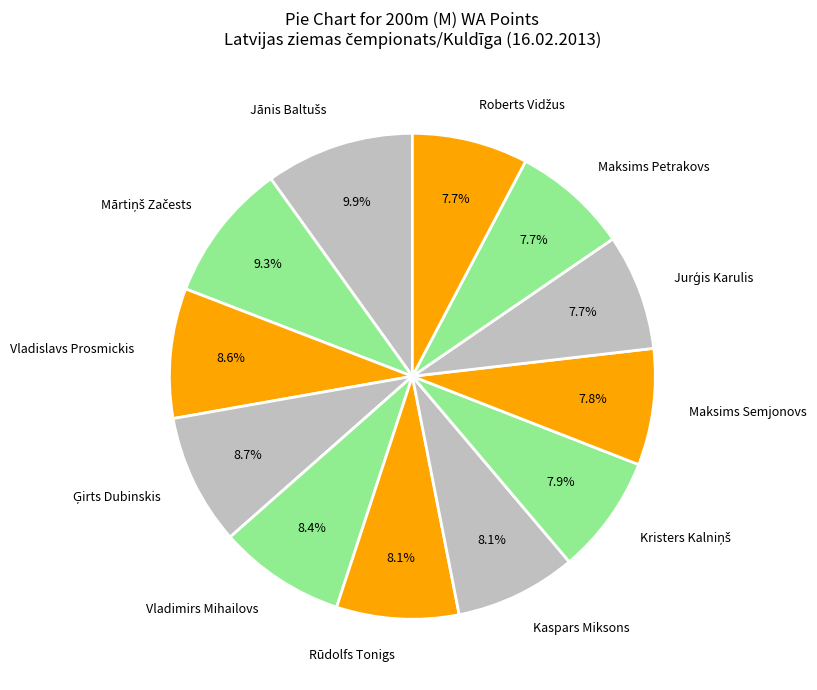

To the nearest percent, what is the combined percentage of Maksims Semjonovs and Kaspars Miksons?

16%